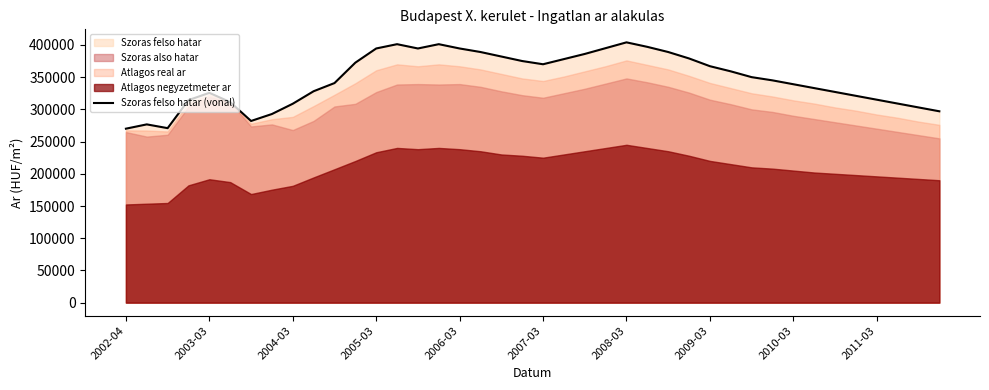

What is the minimum value for Szoras felso hatar (vonal)?

270010